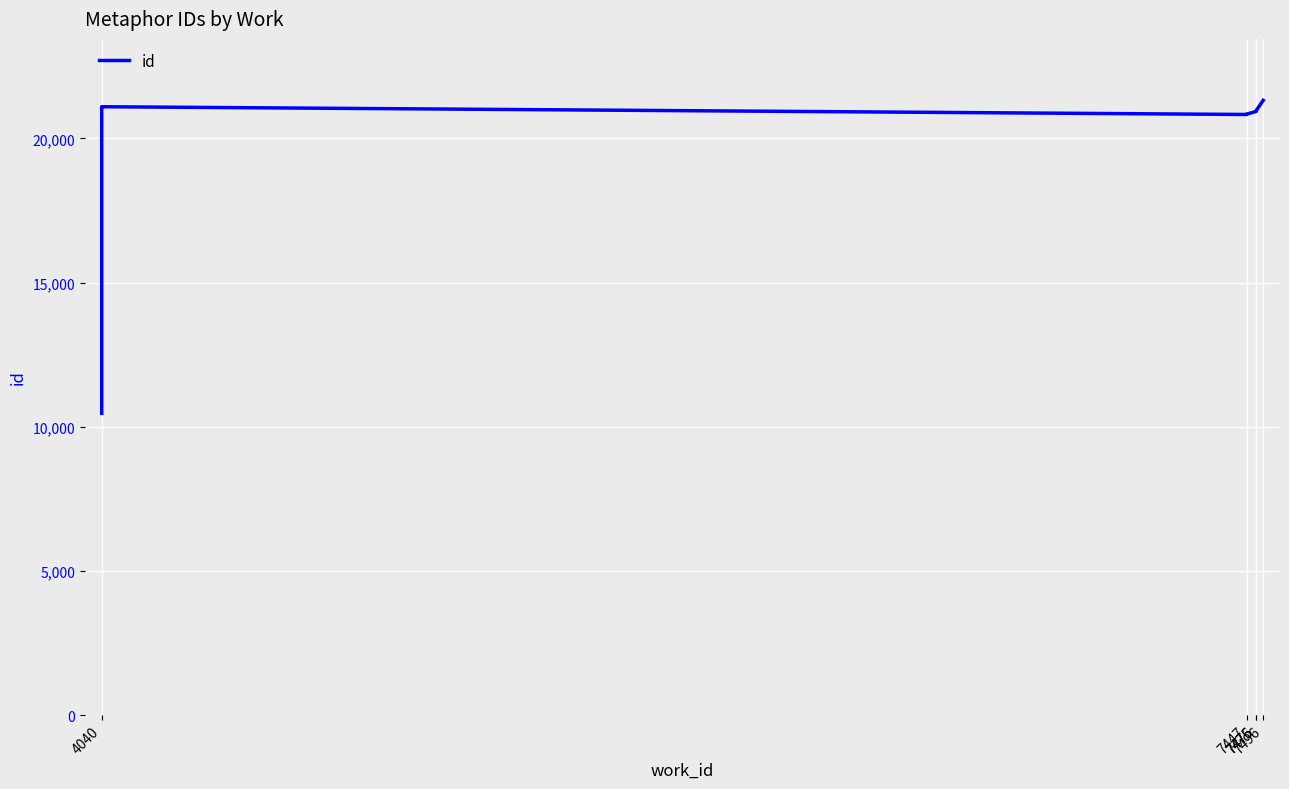

How many interior local peaks (higher than both neighbors) does the data have?

1